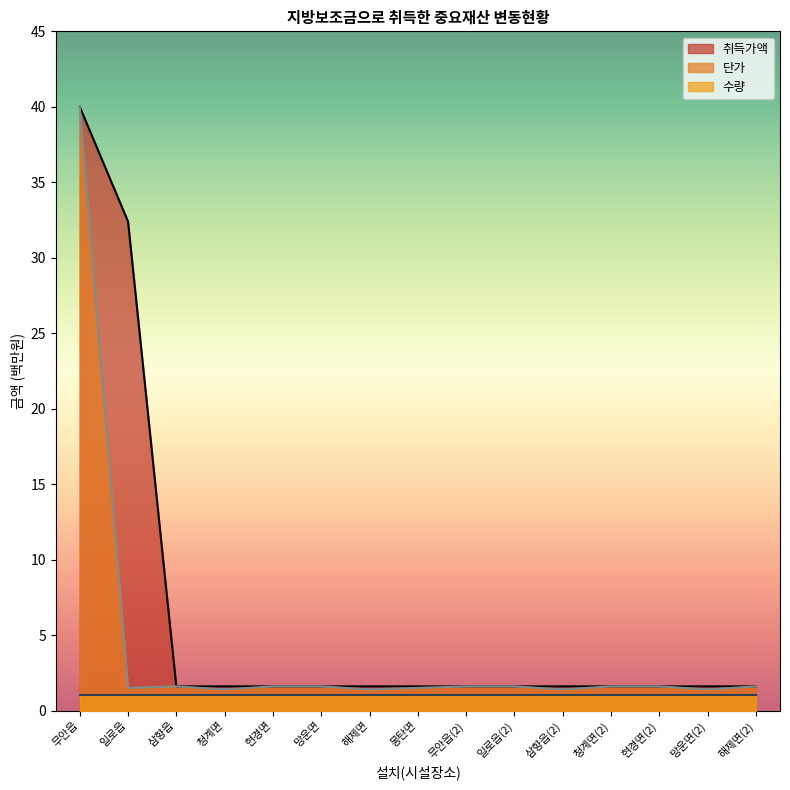

True or false: 취득가액 합계 has a value of 1.6 at 11.

True